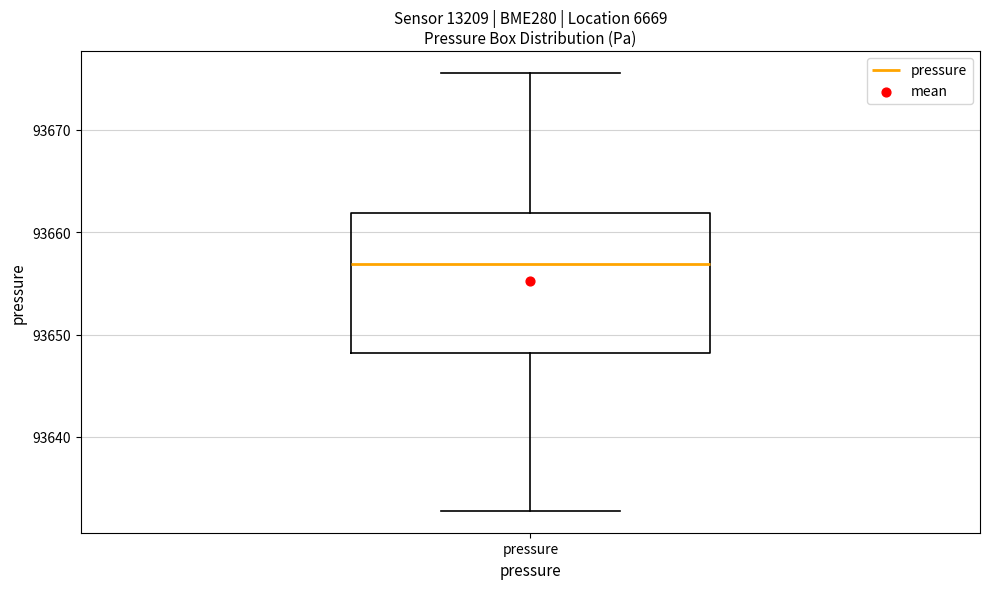

Where is the upper edge of the box for pressure on the y-axis? The values are not printed on the chart, so give them approximately, as read against the axis.

93662